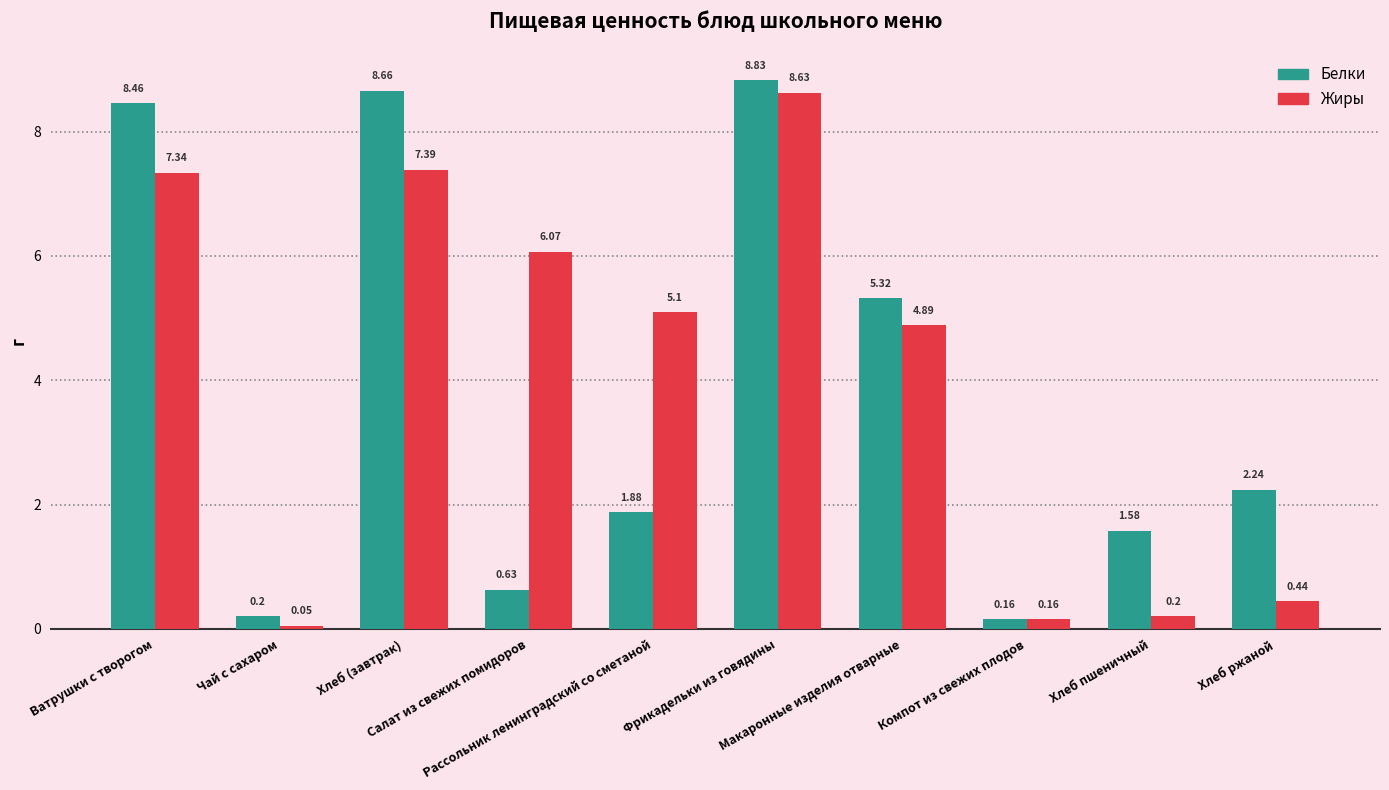

How many bars are there in total?

20